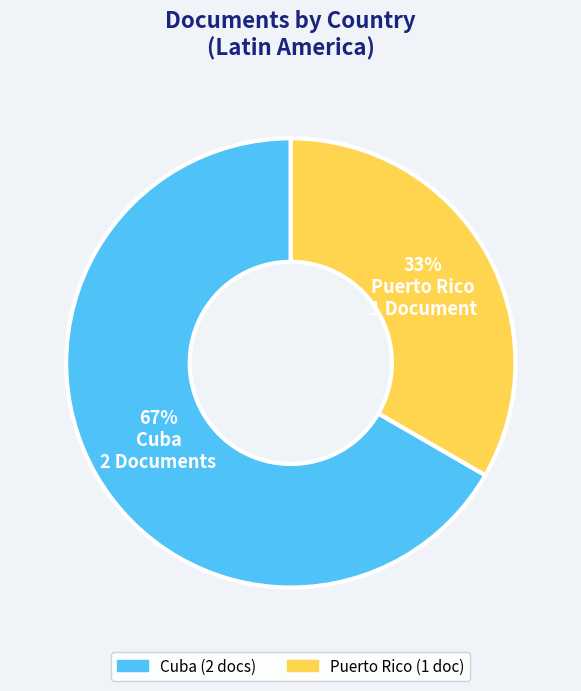

To the nearest percent, what is the average slice percentage?

50%